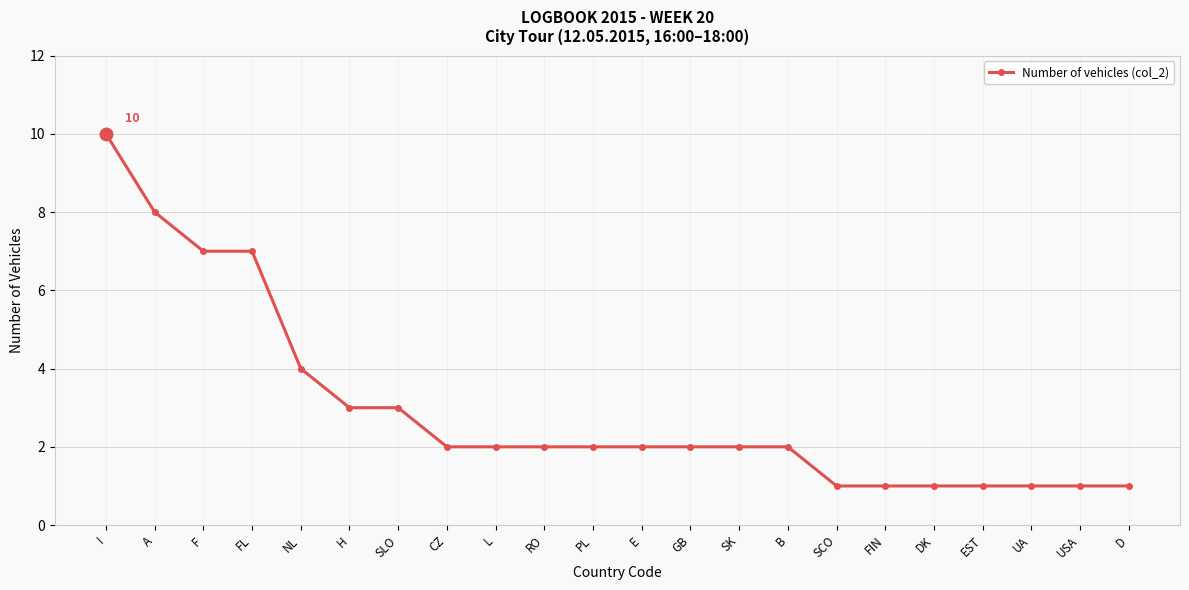

Is this an area chart (filled region under the line)?

No